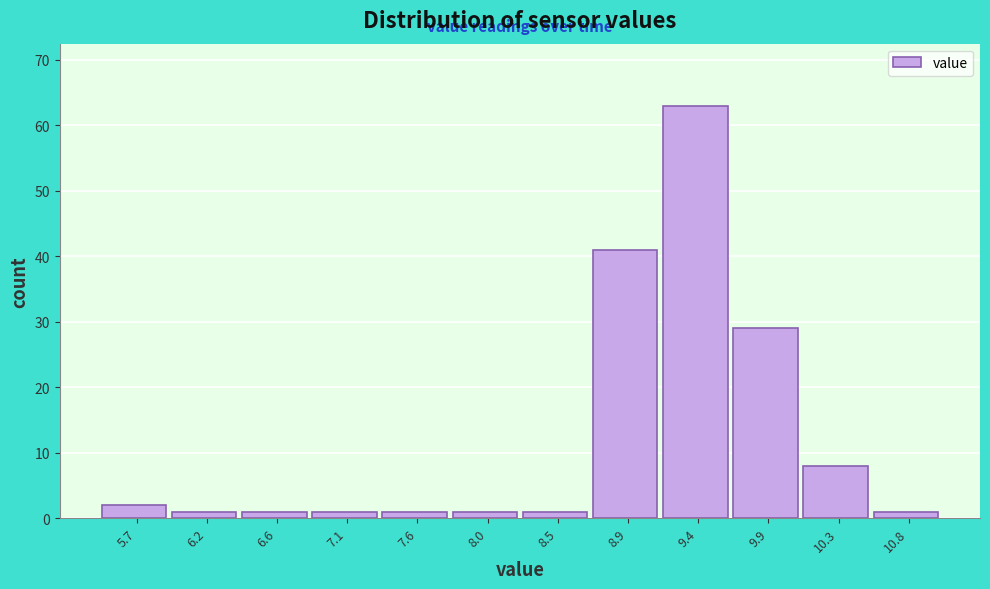

Reading left to right, list every bar in this chart as the range it spans on the x-axis followed by its height. Neither the bar edges nor the heights are printed on the chart, so give them approximately, as read against the axes.

5.50 to 5.95: 2
5.95 to 6.40: 1
6.40 to 6.90: 1
6.90 to 7.35: 1
7.35 to 7.80: 1
7.80 to 8.25: 1
8.25 to 8.70: 1
8.70 to 9.15: 41
9.15 to 9.65: 63
9.65 to 10.10: 29
10.10 to 10.55: 8
10.55 to 11.00: 1